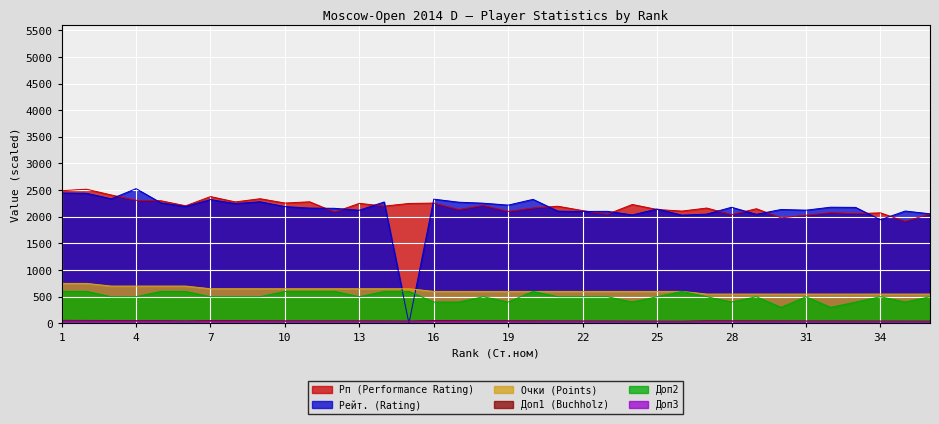

Which series has the largest total across all categories?

Рп (Performance Rating)